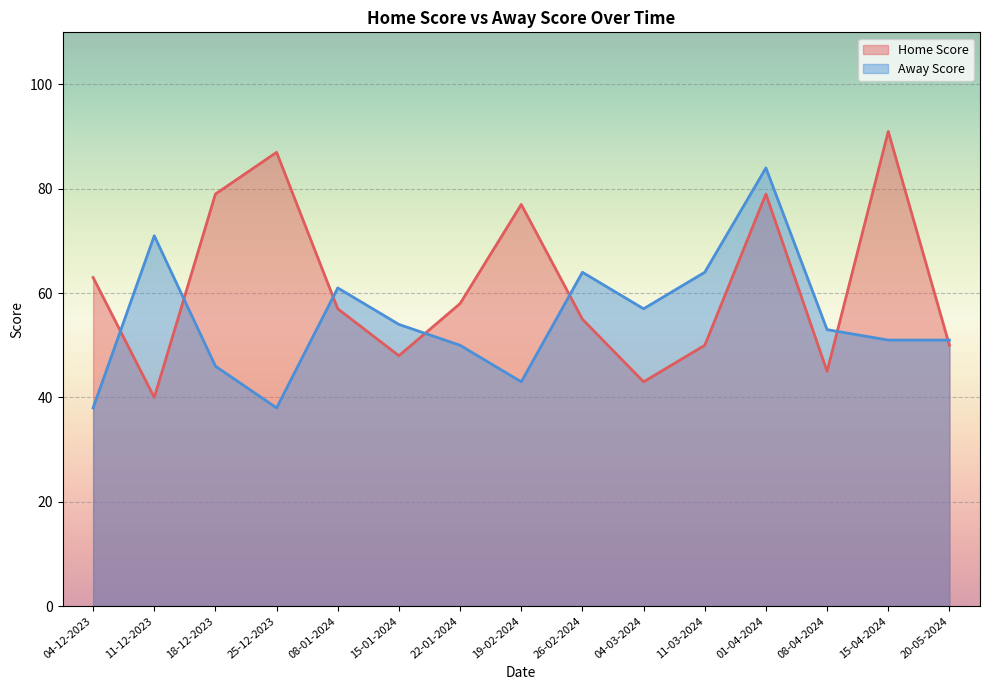

Is the value of Home Score at 04-12-2023 greater than the value of Away Score at 20-05-2024?

Yes